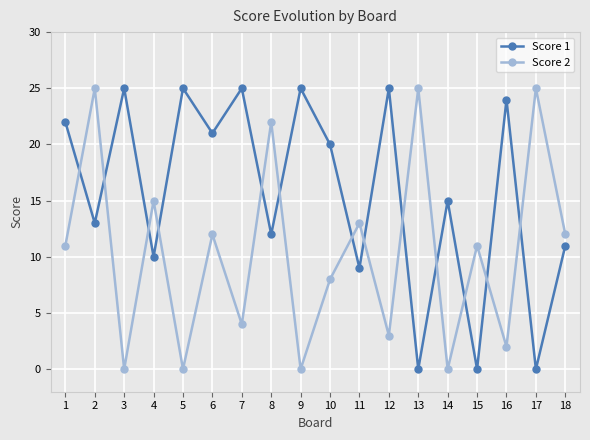

True or false: Score 2 has a value of 5 at 8.

False